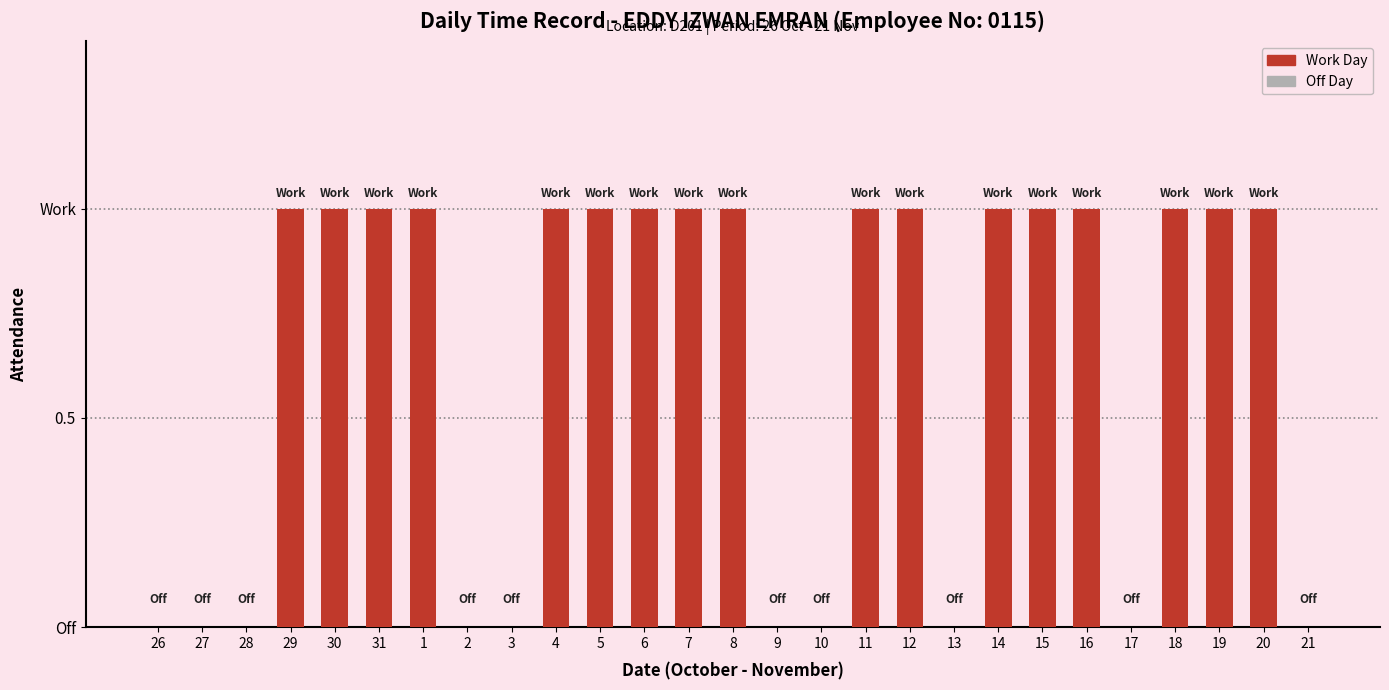

What is the difference between the maximum and minimum values?

1